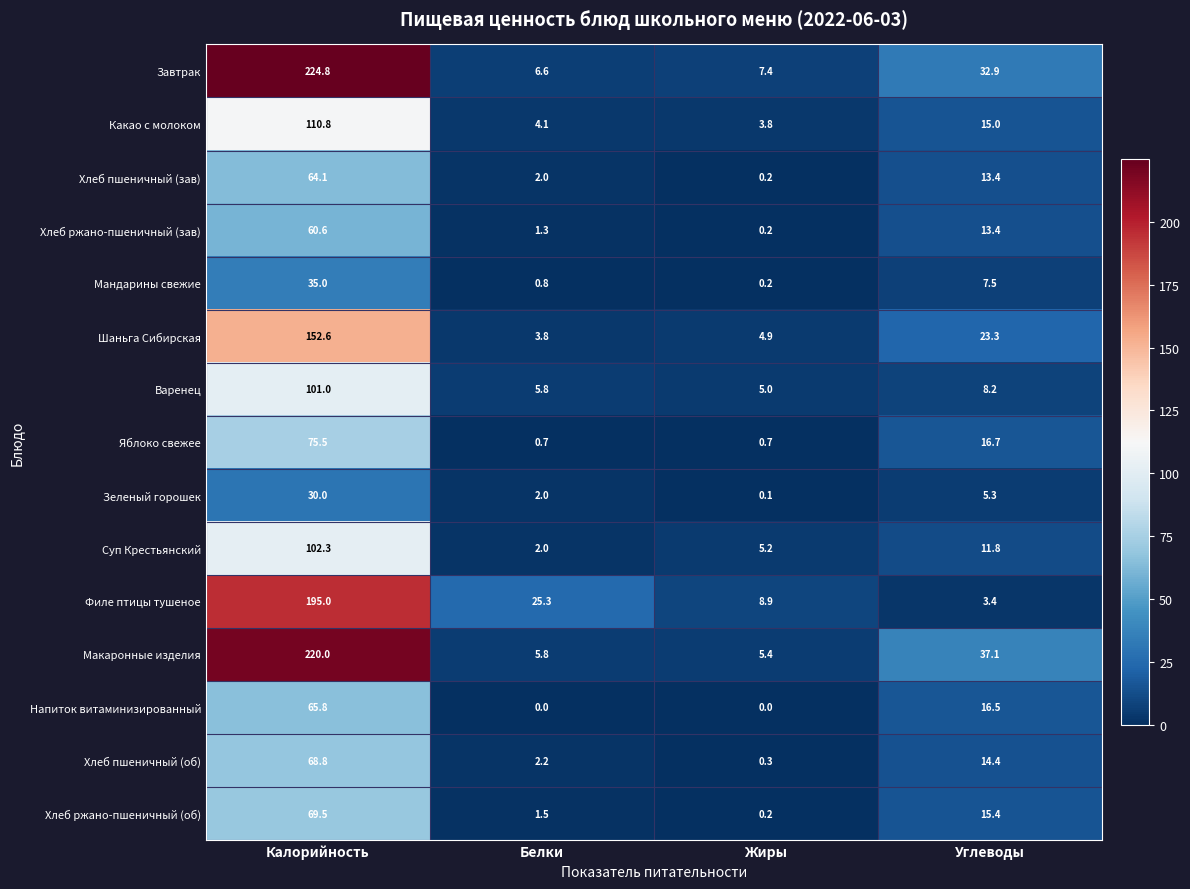

What is the sum of all Хлеб ржано-пшеничный (об) values?

86.6